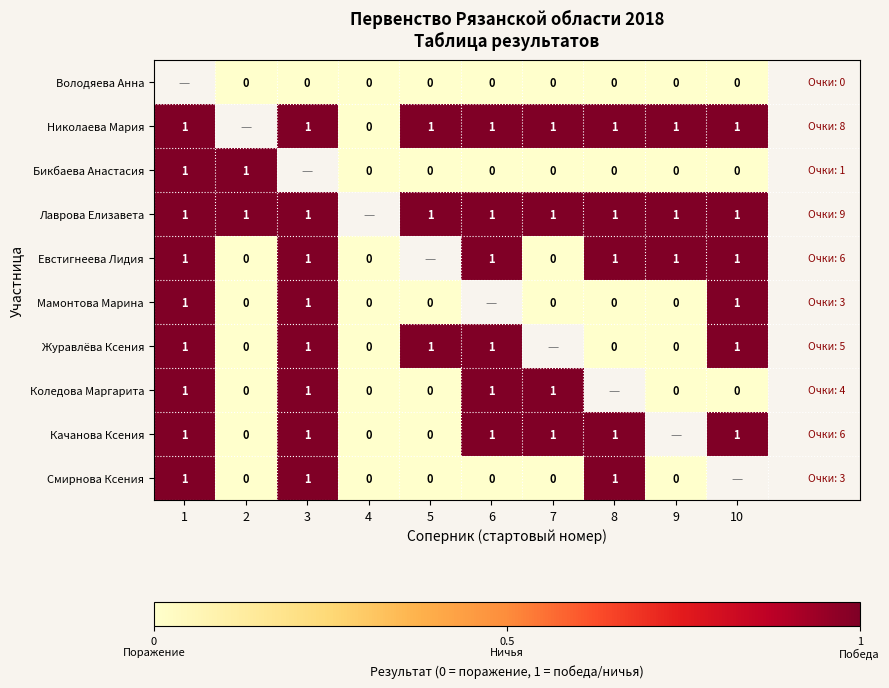

How many distinct data groups are displayed?

10